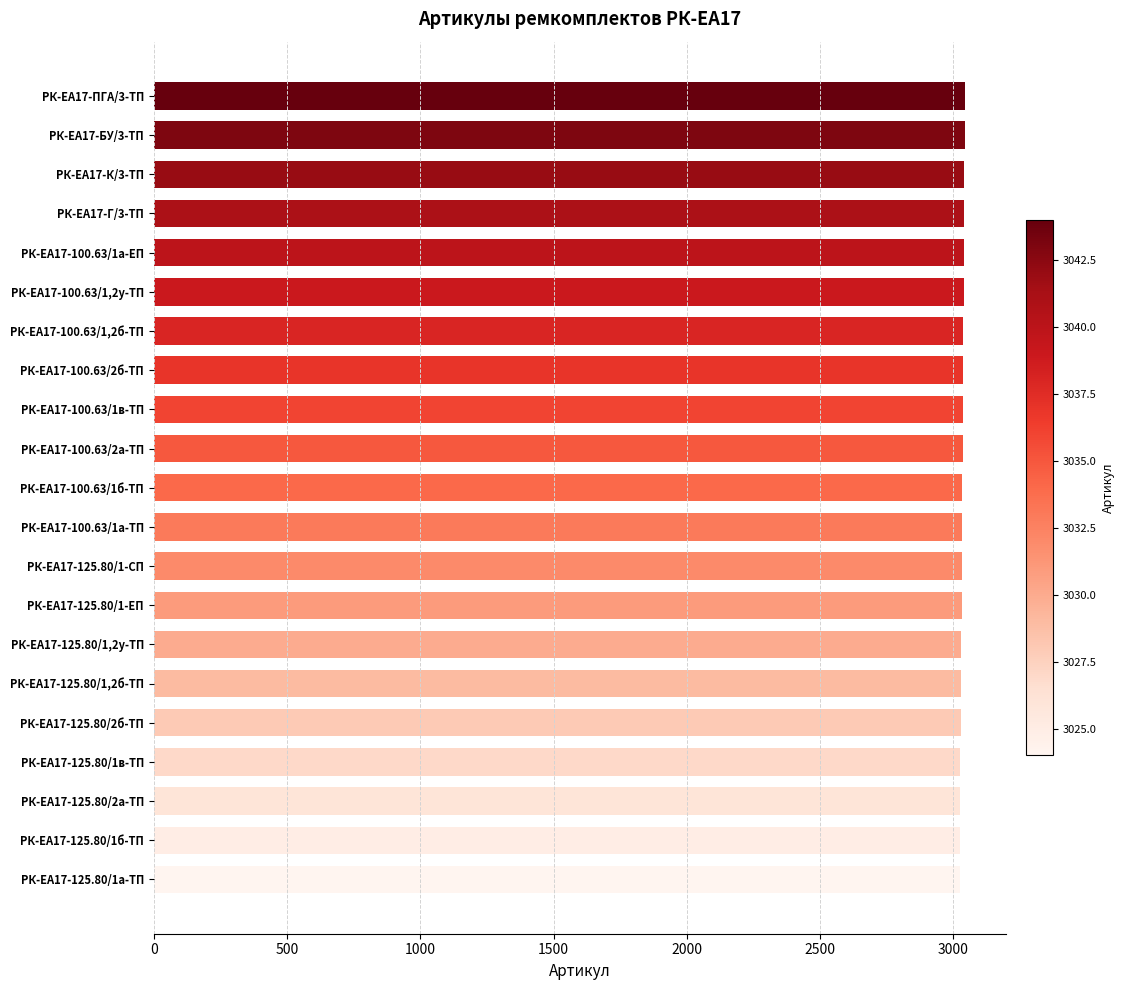

What is the ratio of the value at РК-ЕА17-125.80/1,2у-ТП to the value at РК-ЕА17-100.63/1,2б-ТП?

1.0